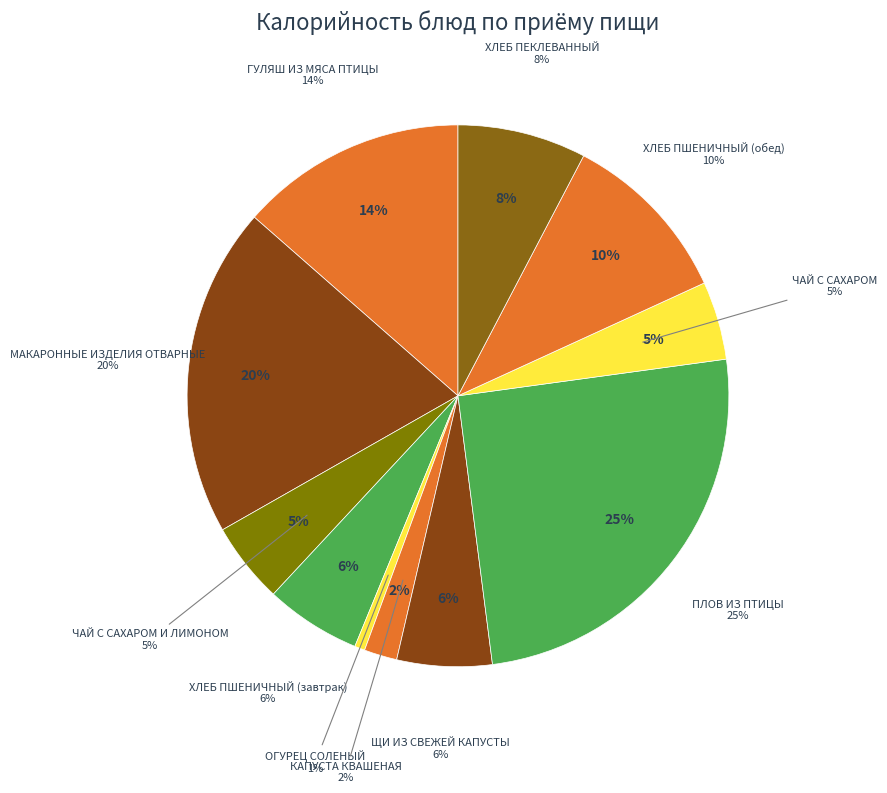

To the nearest percent, what percentage of the pie is ПЛОВ ИЗ ПТИЦЫ?

25%